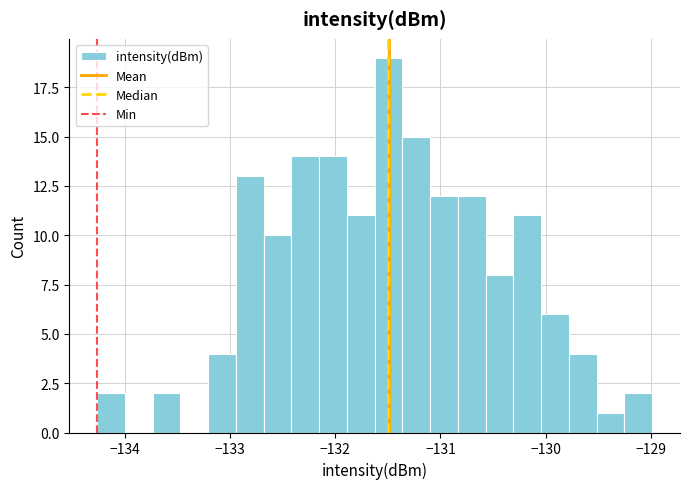

Read against the x-axis, roughly where is the centre of the tallest bar?

-131.5